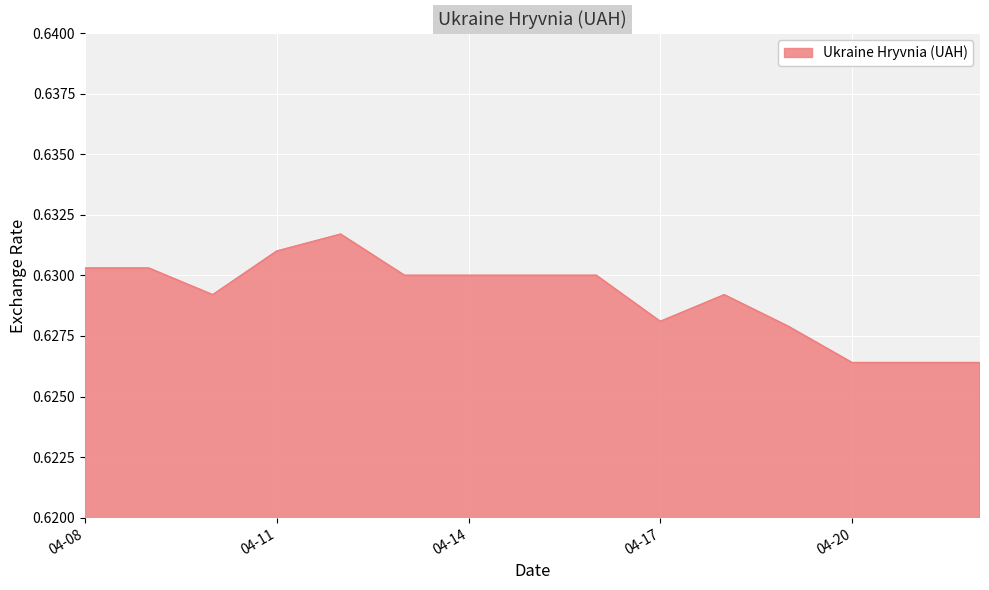

The value at 04-20 is 1.1. True or false?

False